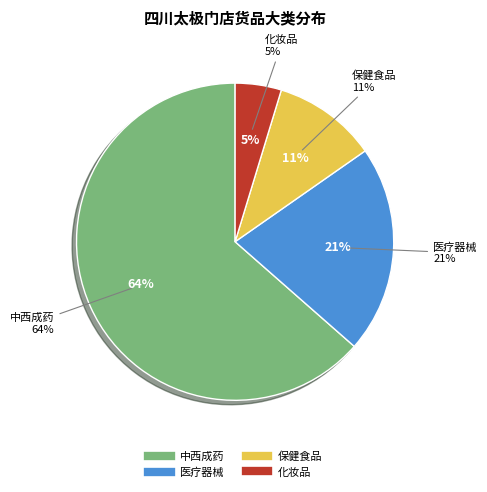

Is it true that 医疗器械 is 21% of the pie?

True